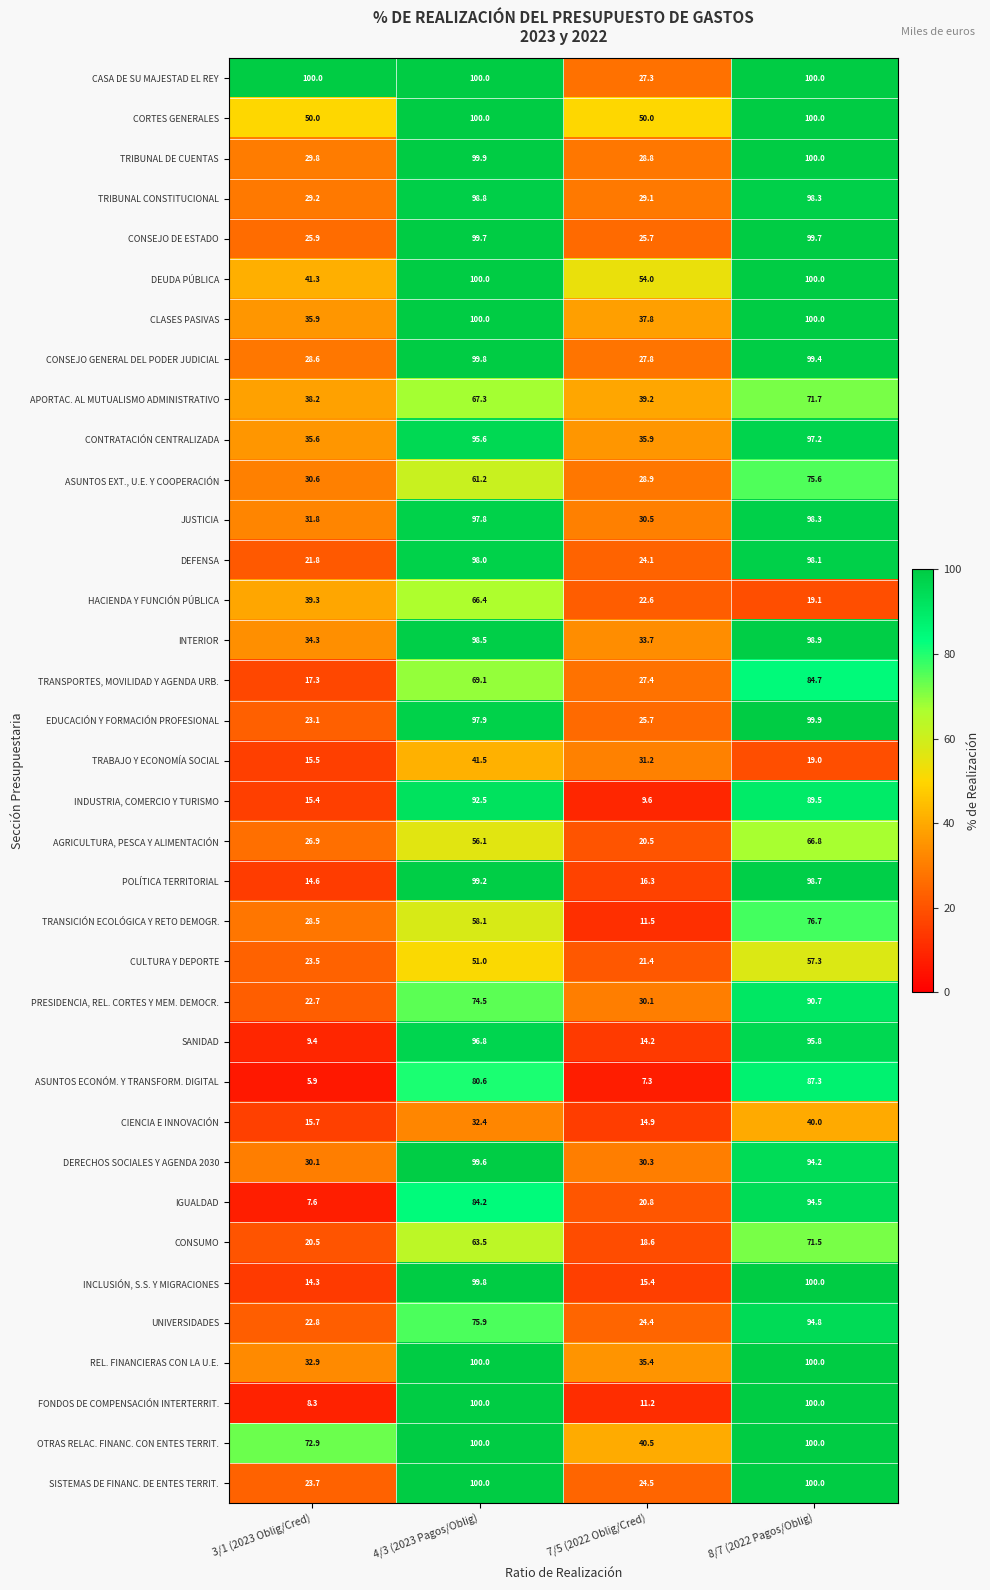

What is the difference between the maximum and minimum values in the INTERIOR series?

65.2